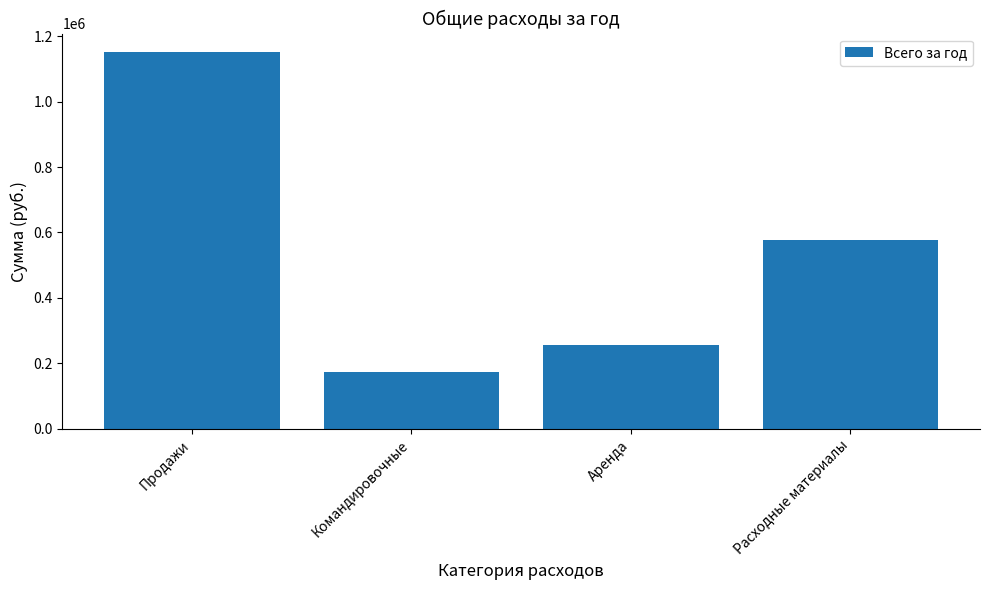

Approximately how many times larger is the value at Продажи compared to Командировочные?

6.6